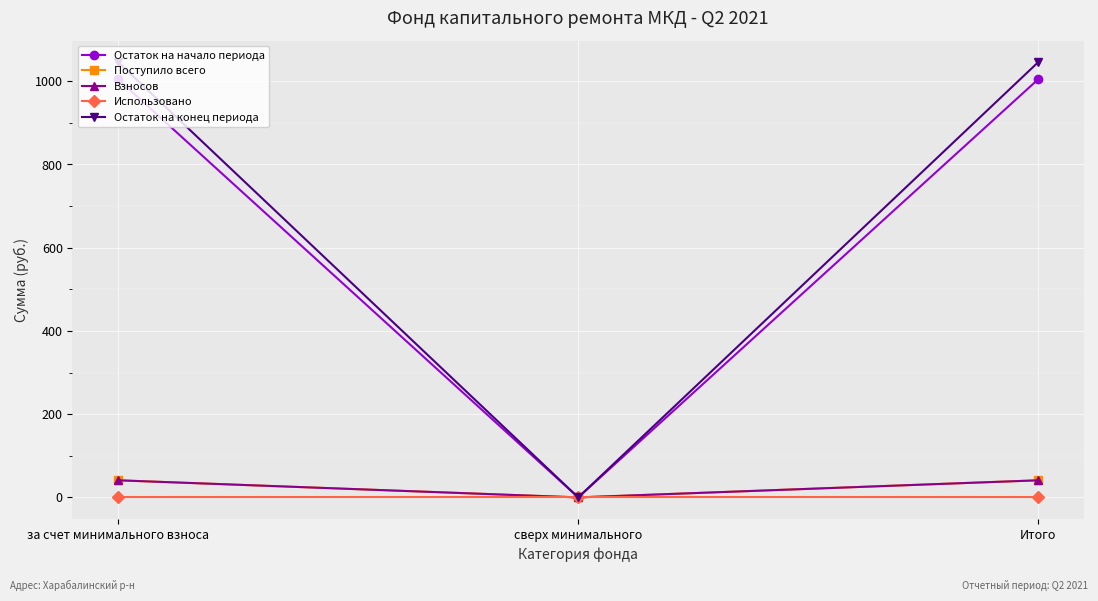

What is the difference between the maximum and minimum values in the Остаток на начало периода series?

1004.2